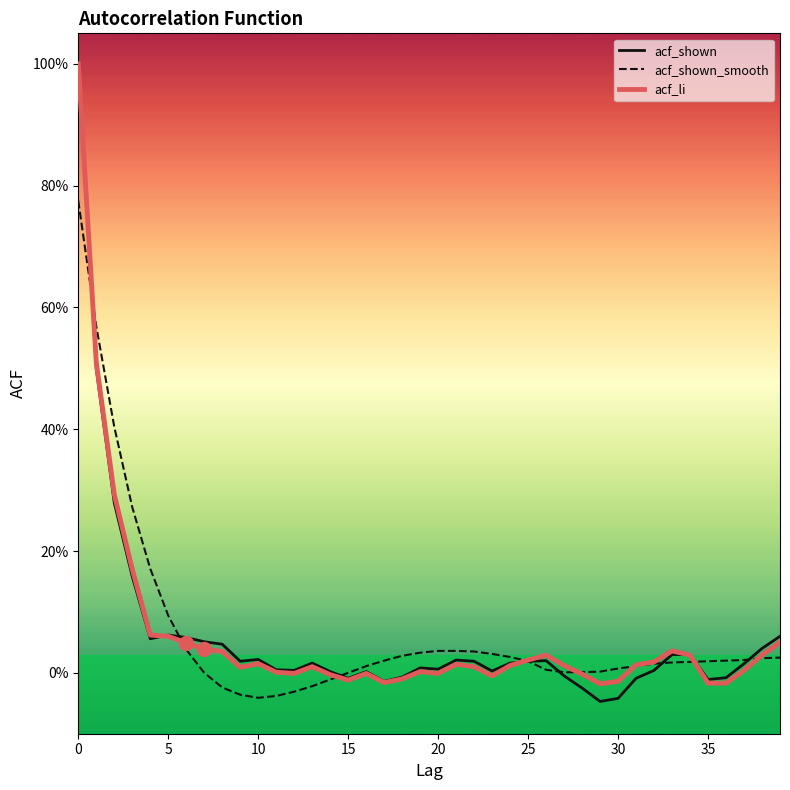

True or false: acf_li has more than 1 points higher than both neighbors.

True